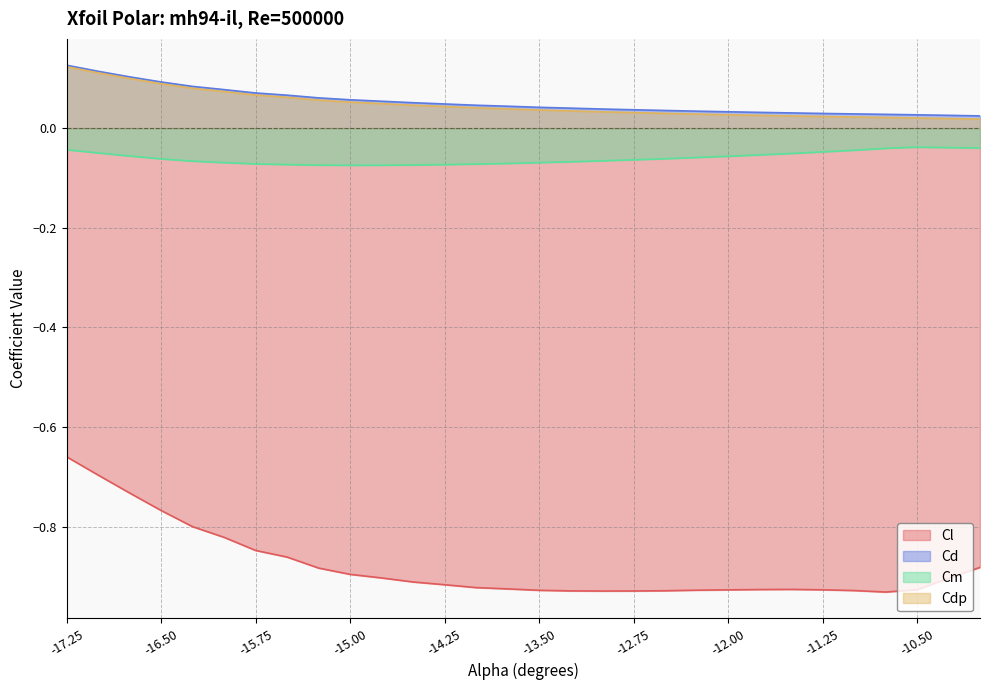

True or false: Cdp has more than 0 interior local peaks.

False